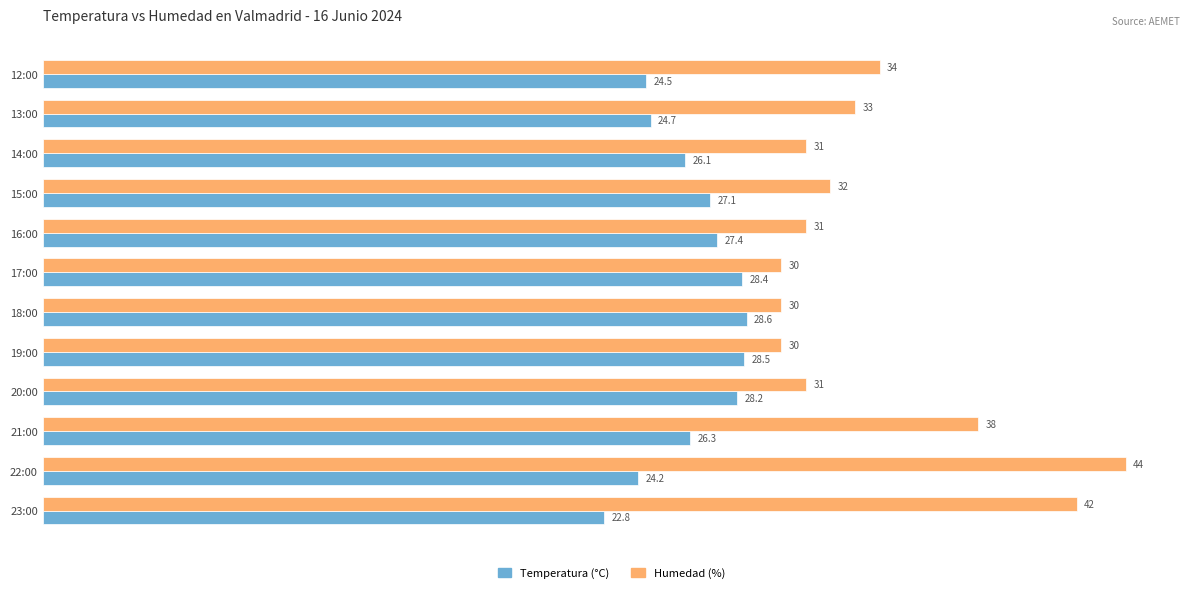

At which label is Humedad (%) closest to 37?

21:00